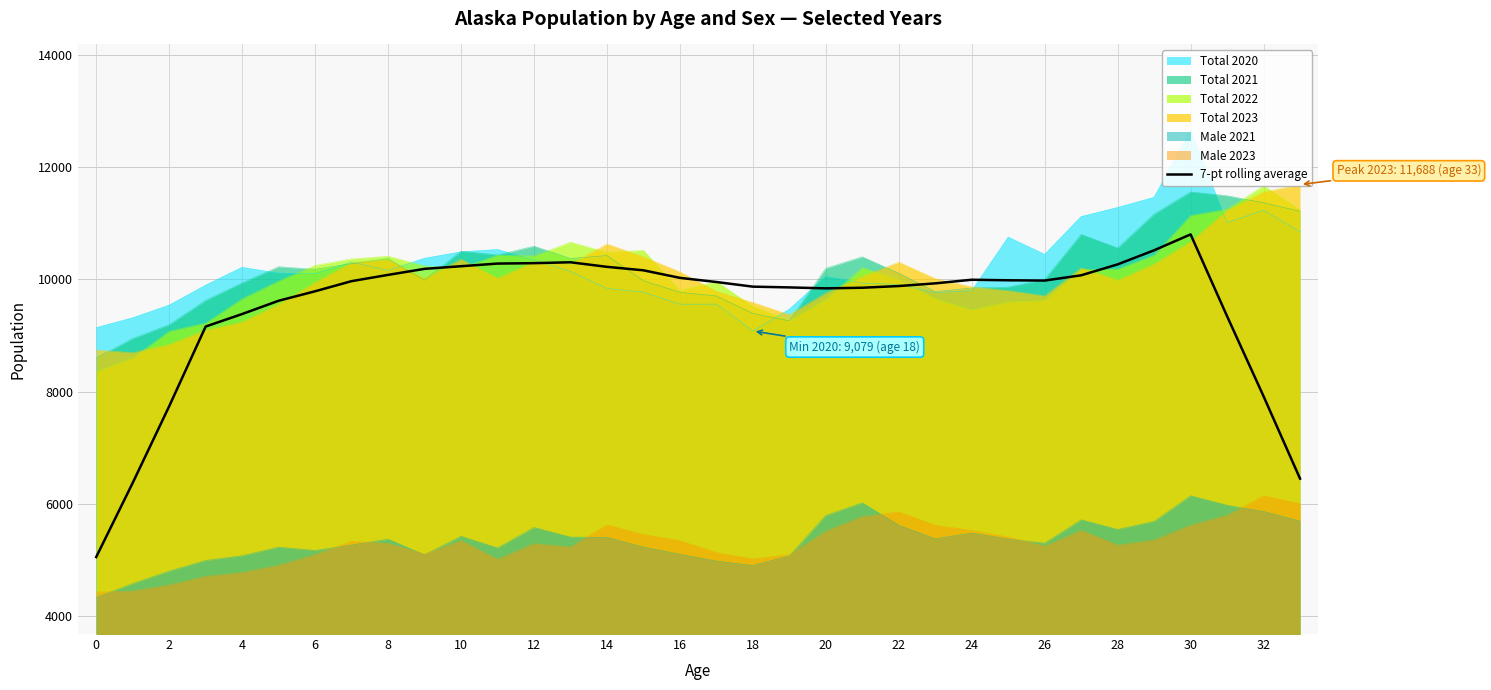

True or false: 7-pt rolling average and Male 2023 cross at least once.

False